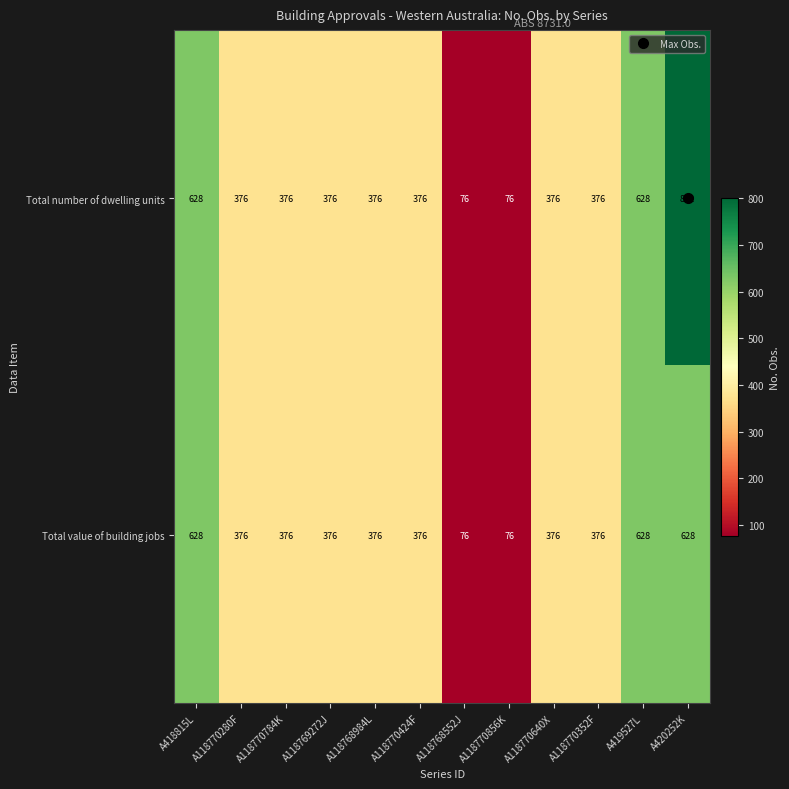

The Total value of building jobs series shows 376 at A118770352F. True or false?

True